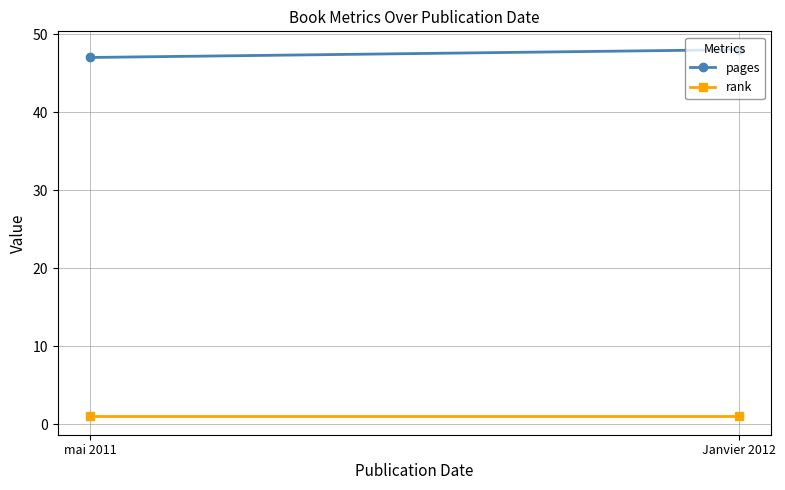

Which series has the largest total across all categories?

pages